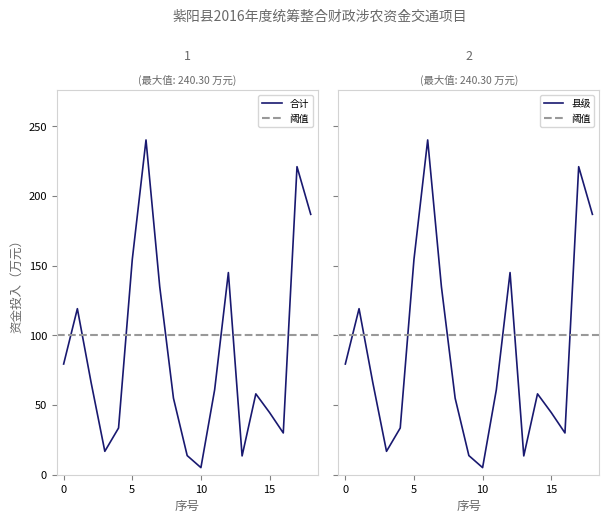

What is the minimum value shown in the chart?

5.1